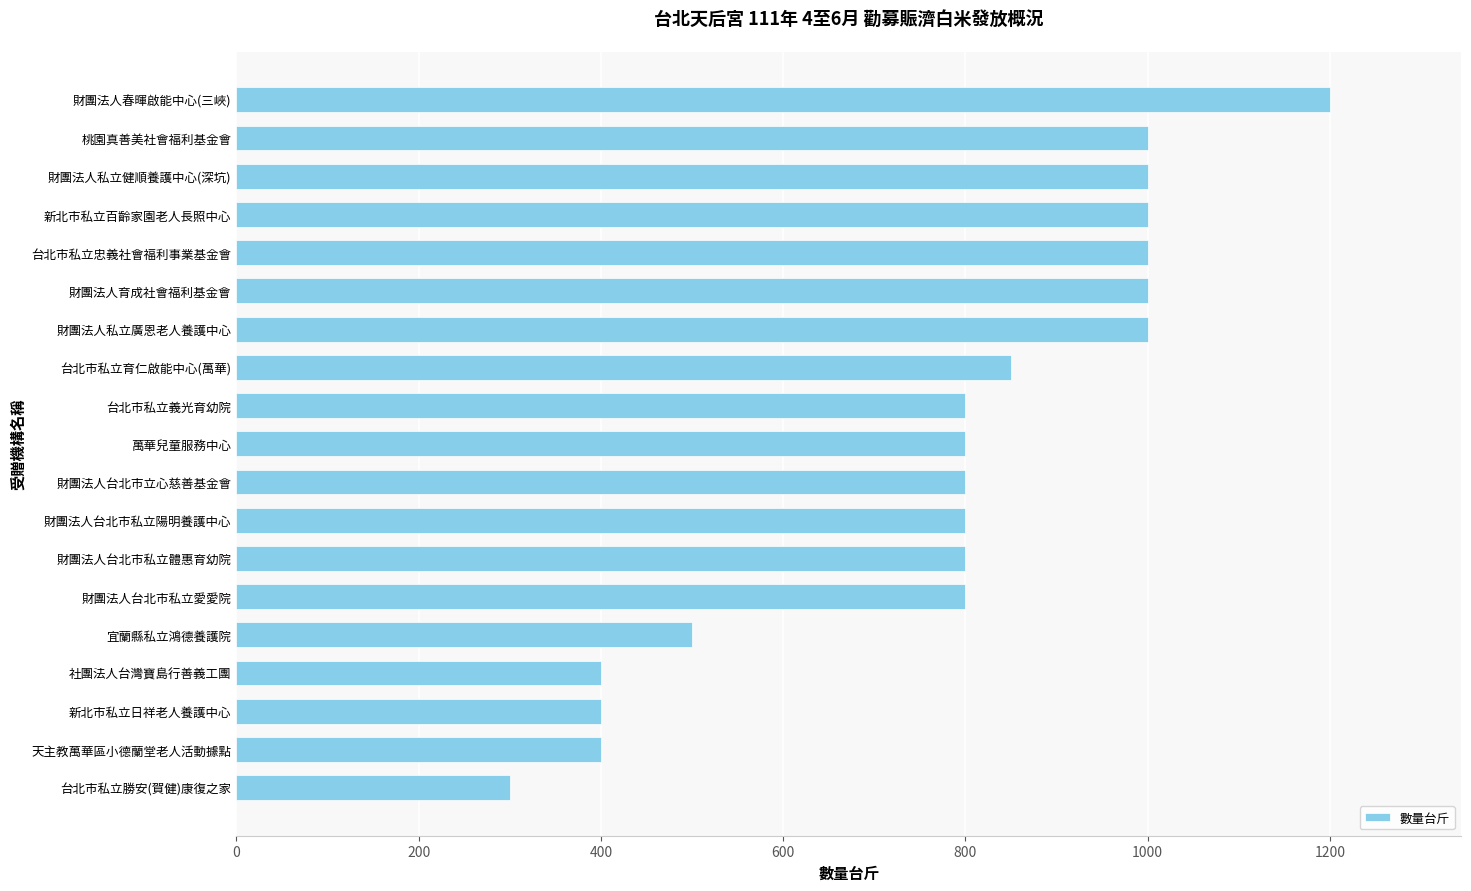

What is the average value?

782